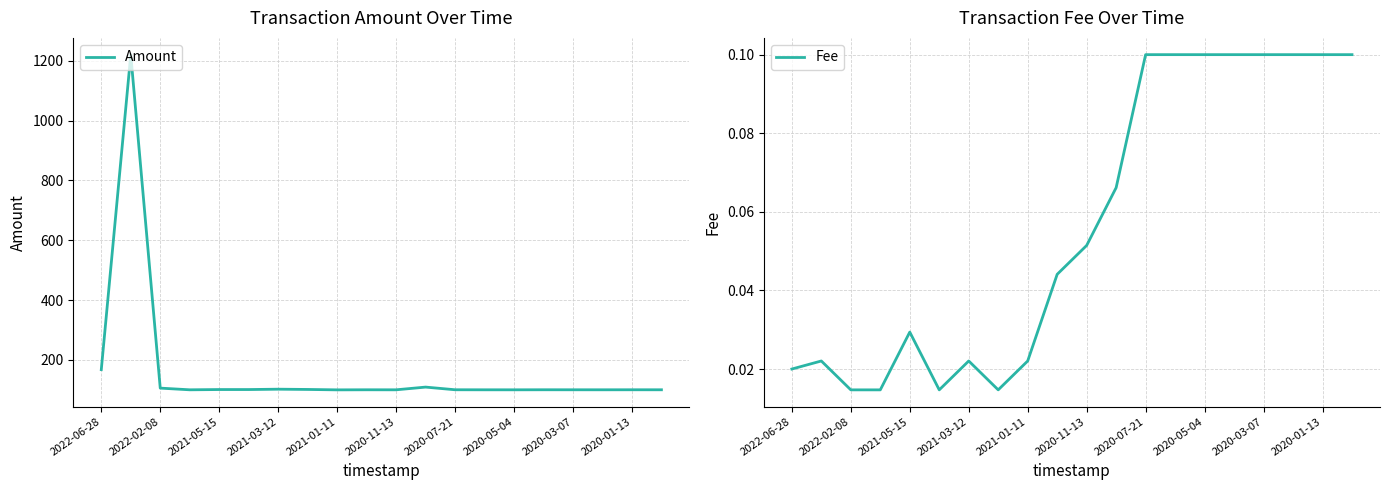

What is the minimum value for Amount?

99.9